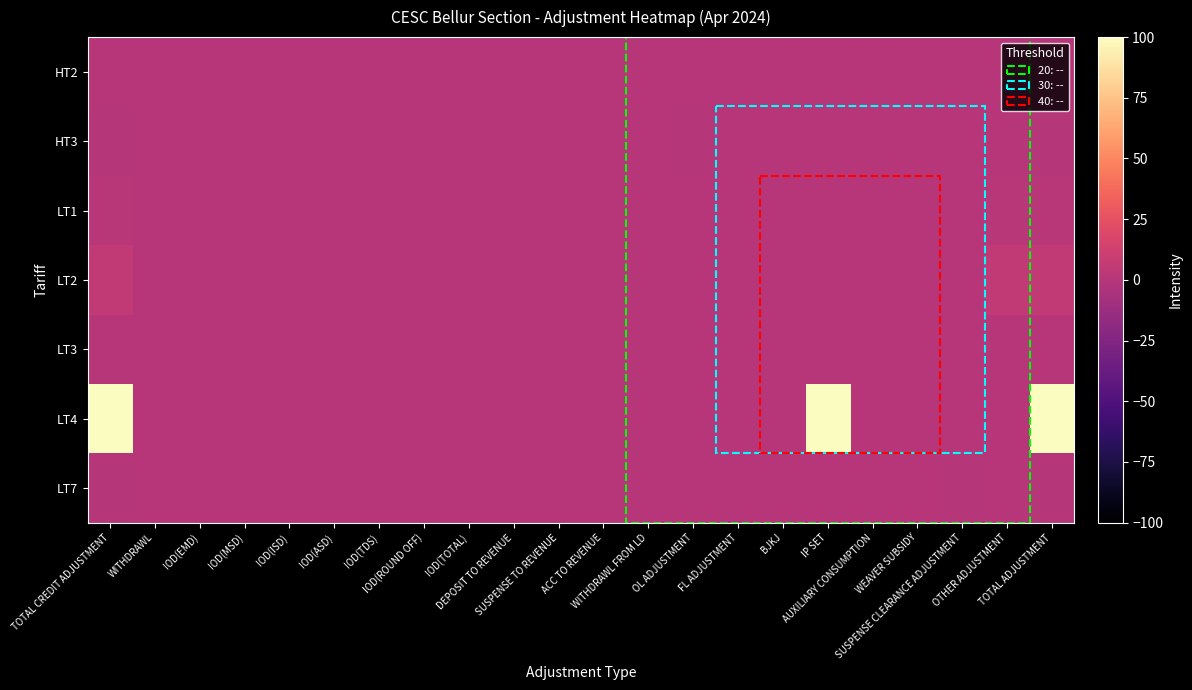

Between TOTAL ADJUSTMENT and AUXILIARY CONSUMPTION, which is larger?

TOTAL ADJUSTMENT